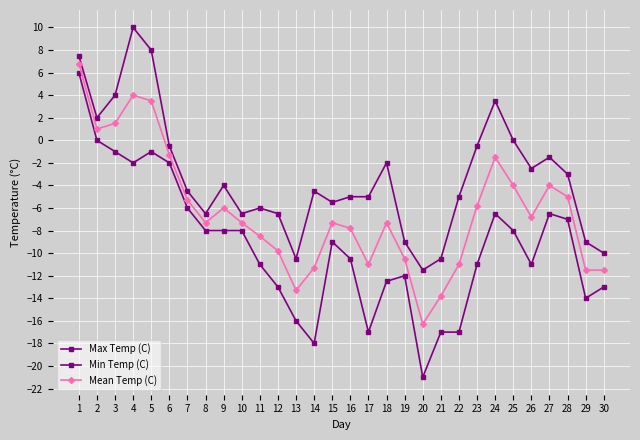

How many lines are shown in the chart?

3